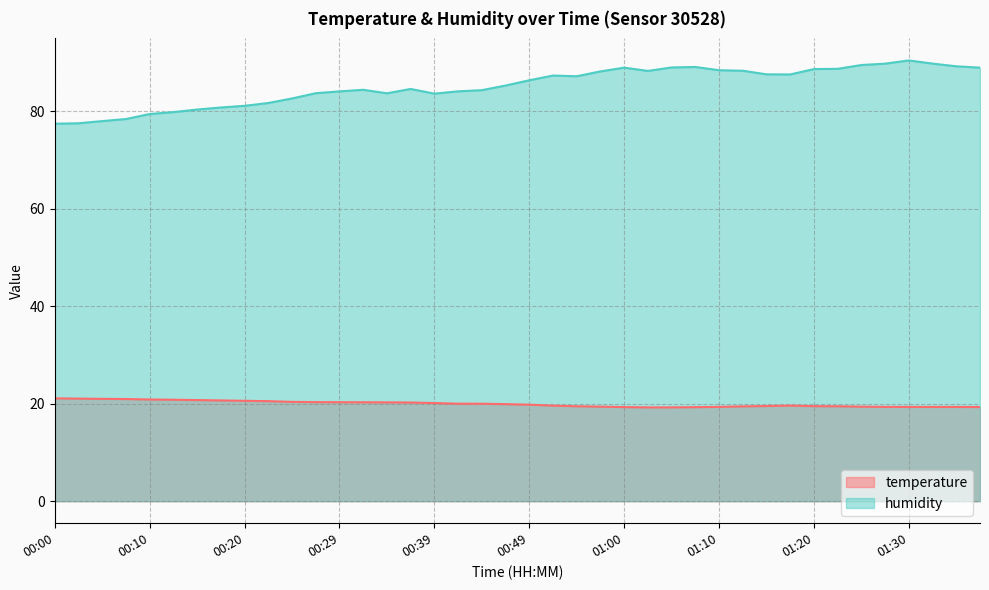

True or false: humidity and temperature cross at least once.

False